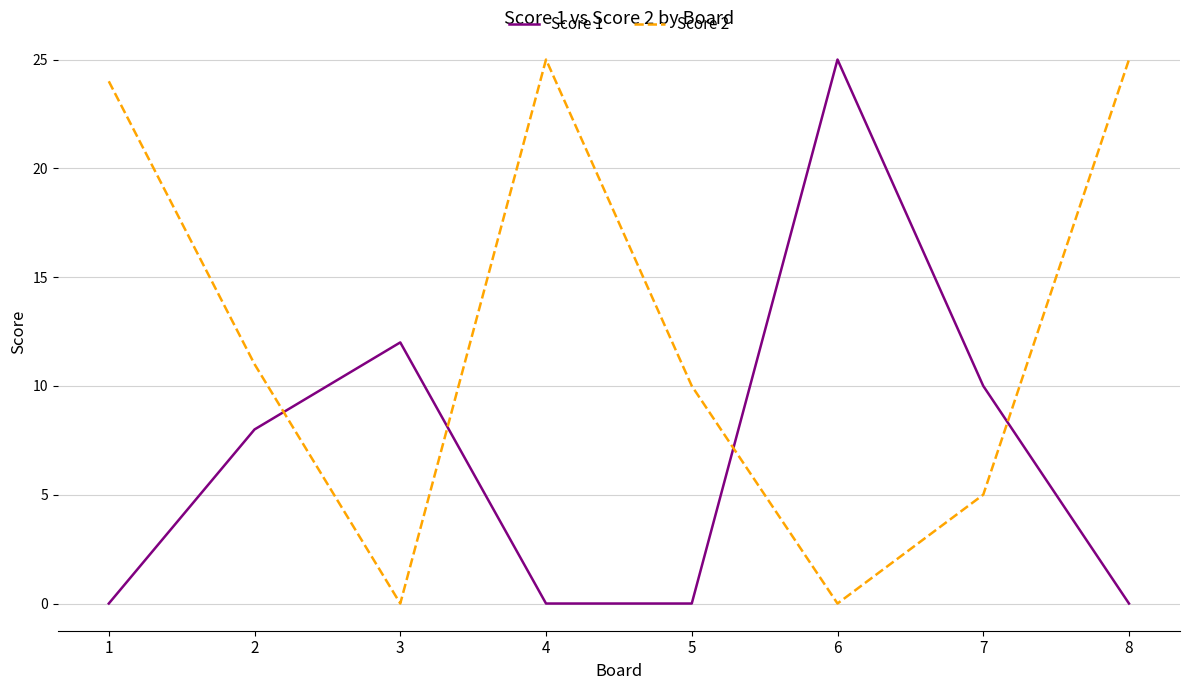

At how many categories does at least one series exceed 15?

4